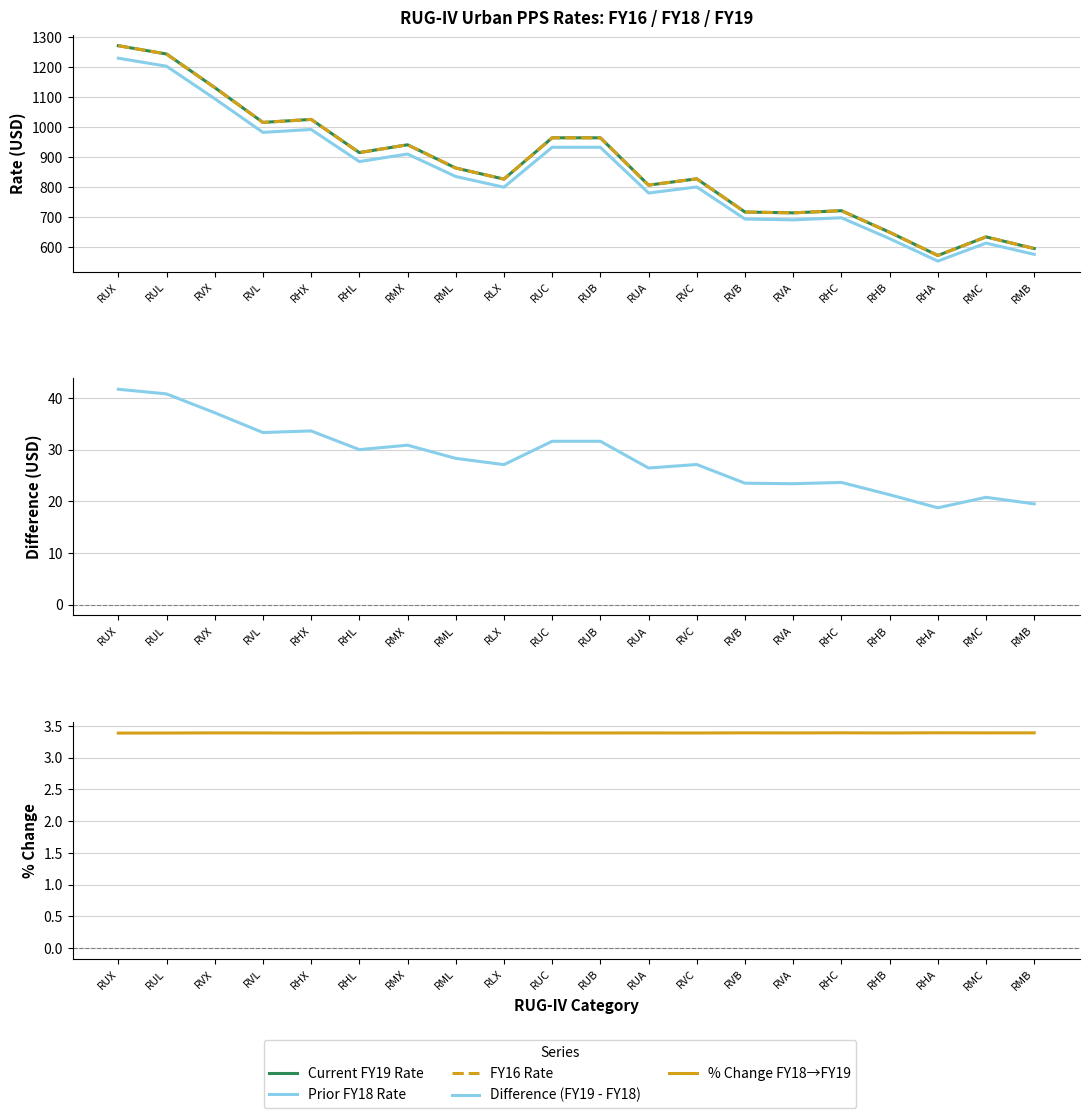

Reading left to right, extract all data points from this chart.

Current FY19 Rate: RUX=1272.3	RUL=1244.6	RVX=1132.5	RVL=1016.0	RHX=1026.0	RHL=915.1	RMX=941.2	RML=863.6	RLX=826.6	RUC=964.6	RUB=964.6	RUA=806.5	RVC=827.5	RVB=716.6	RVA=713.8	RHC=721.1	RHB=649.0	RHA=571.3	RMC=633.5	RMB=594.6
Prior FY18 Rate: RUX=1230.6	RUL=1203.8	RVX=1095.3	RVL=982.7	RHX=992.4	RHL=885.1	RMX=910.3	RML=835.2	RLX=799.5	RUC=933.0	RUB=933.0	RUA=780.1	RVC=800.4	RVB=693.1	RVA=690.4	RHC=697.4	RHB=627.7	RHA=552.6	RMC=612.7	RMB=575.1
FY16 Rate: RUX=1272.3	RUL=1244.6	RVX=1132.5	RVL=1016.0	RHX=1026.0	RHL=915.1	RMX=941.2	RML=863.6	RLX=826.6	RUC=964.6	RUB=964.6	RUA=806.5	RVC=827.5	RVB=716.6	RVA=713.8	RHC=721.1	RHB=649.0	RHA=571.3	RMC=633.5	RMB=594.6
Difference (FY19 - FY18): RUX=41.7	RUL=40.8	RVX=37.2	RVL=33.3	RHX=33.6	RHL=30.0	RMX=30.9	RML=28.3	RLX=27.1	RUC=31.6	RUB=31.6	RUA=26.4	RVC=27.1	RVB=23.5	RVA=23.4	RHC=23.7	RHB=21.3	RHA=18.8	RMC=20.8	RMB=19.5
% Change FY18→FY19: RUX=3.4	RUL=3.4	RVX=3.4	RVL=3.4	RHX=3.4	RHL=3.4	RMX=3.4	RML=3.4	RLX=3.4	RUC=3.4	RUB=3.4	RUA=3.4	RVC=3.4	RVB=3.4	RVA=3.4	RHC=3.4	RHB=3.4	RHA=3.4	RMC=3.4	RMB=3.4